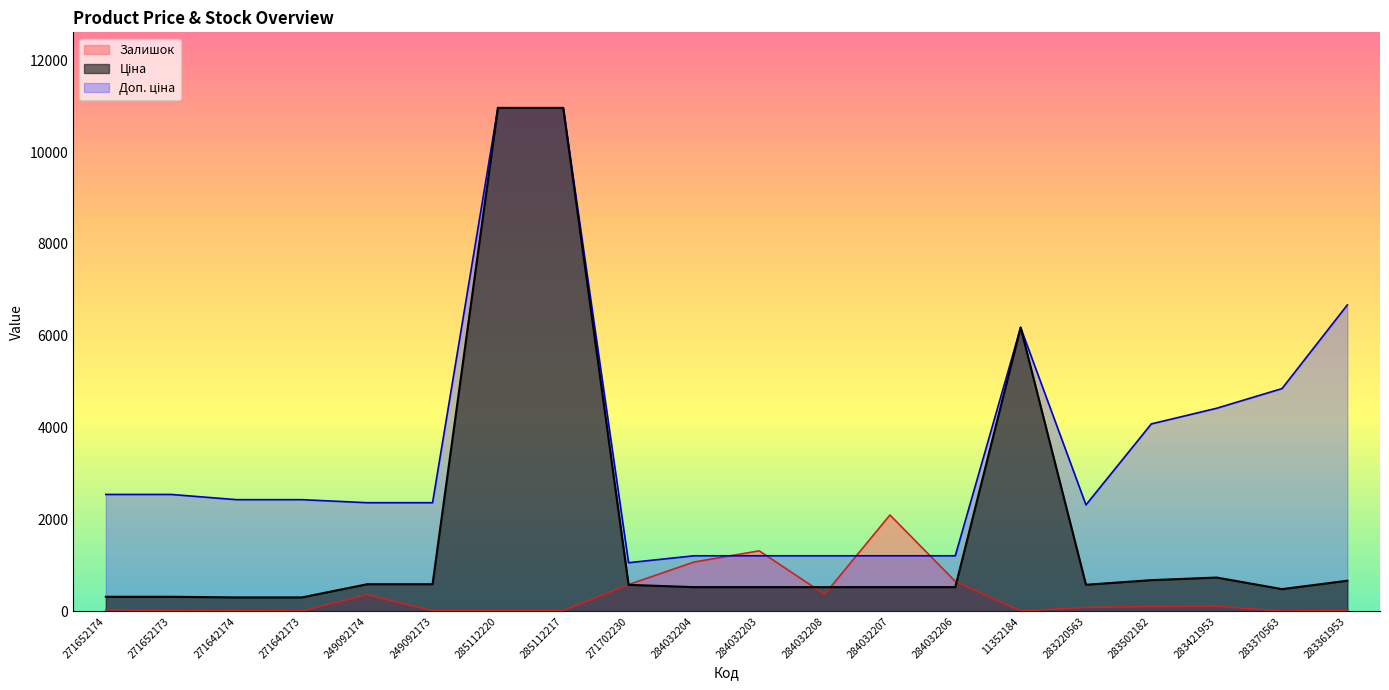

What is the average value of the Залишок series?

346.7